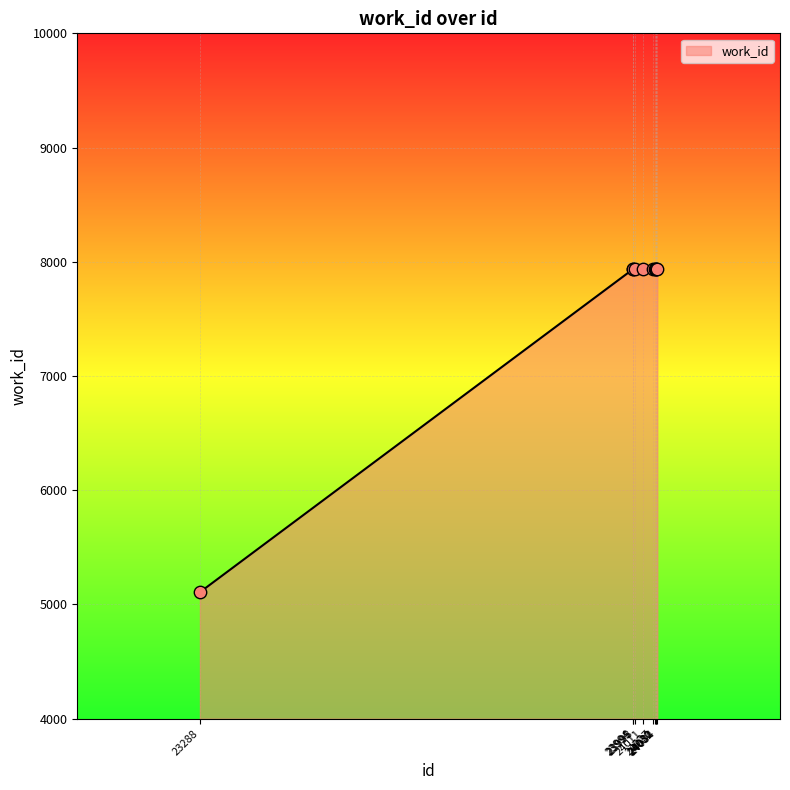

What is the ratio of the value at 24011 to the value at 24030?

1.0